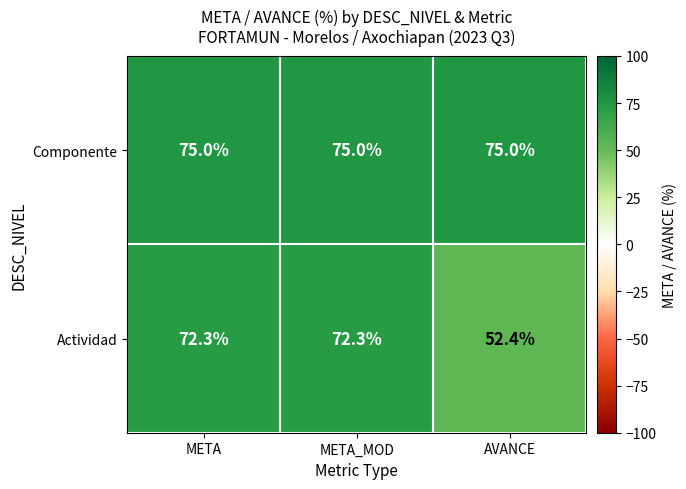

Where does the Actividad series first go above 72?

META